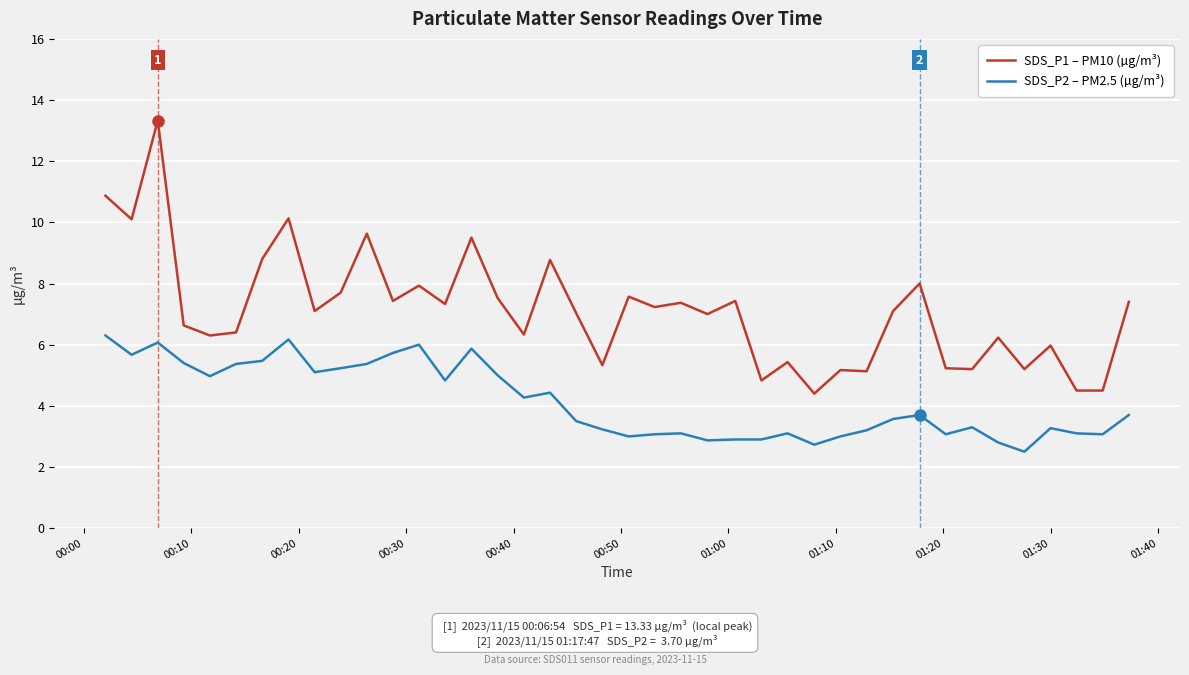

Rank the series by their average value, from highest to lowest.

SDS_P1 – PM10 (µg/m³), SDS_P2 – PM2.5 (µg/m³)